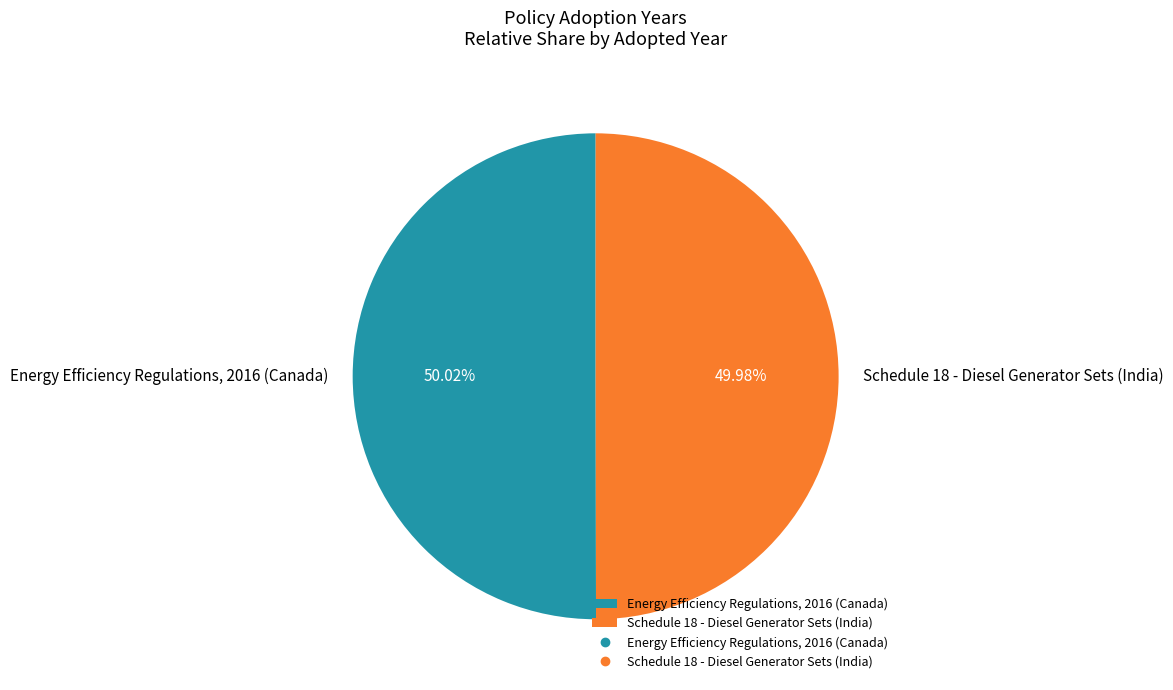

What portion of the pie excludes Schedule 18 - Diesel Generator Sets (India)?

50.0%